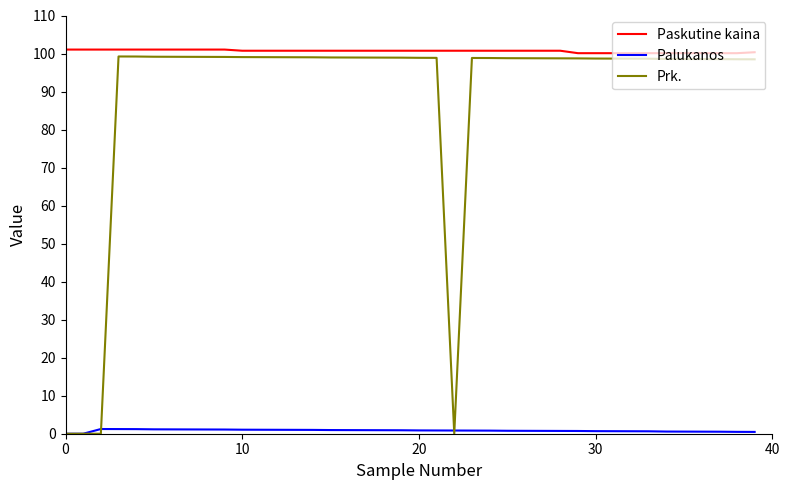

True or false: Paskutine kaina and Palukanos cross at least once.

False